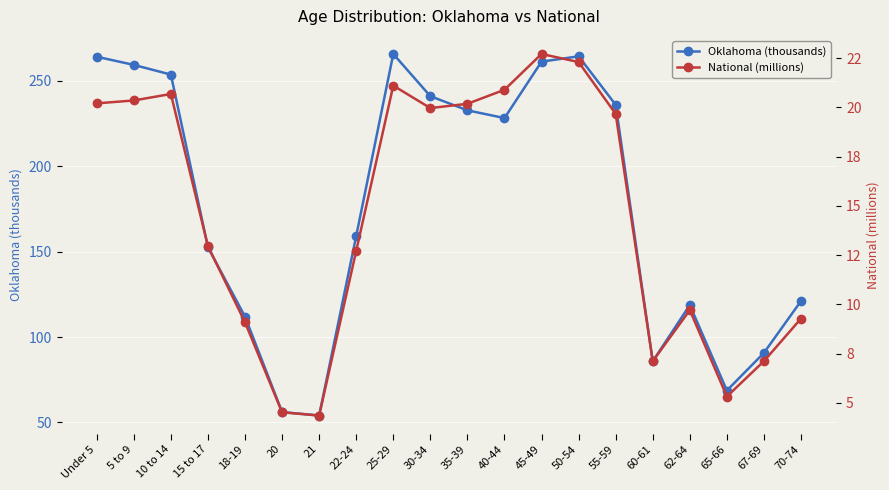

Which series changed the most between 5 to 9 and 60-61?

Oklahoma (thousands)